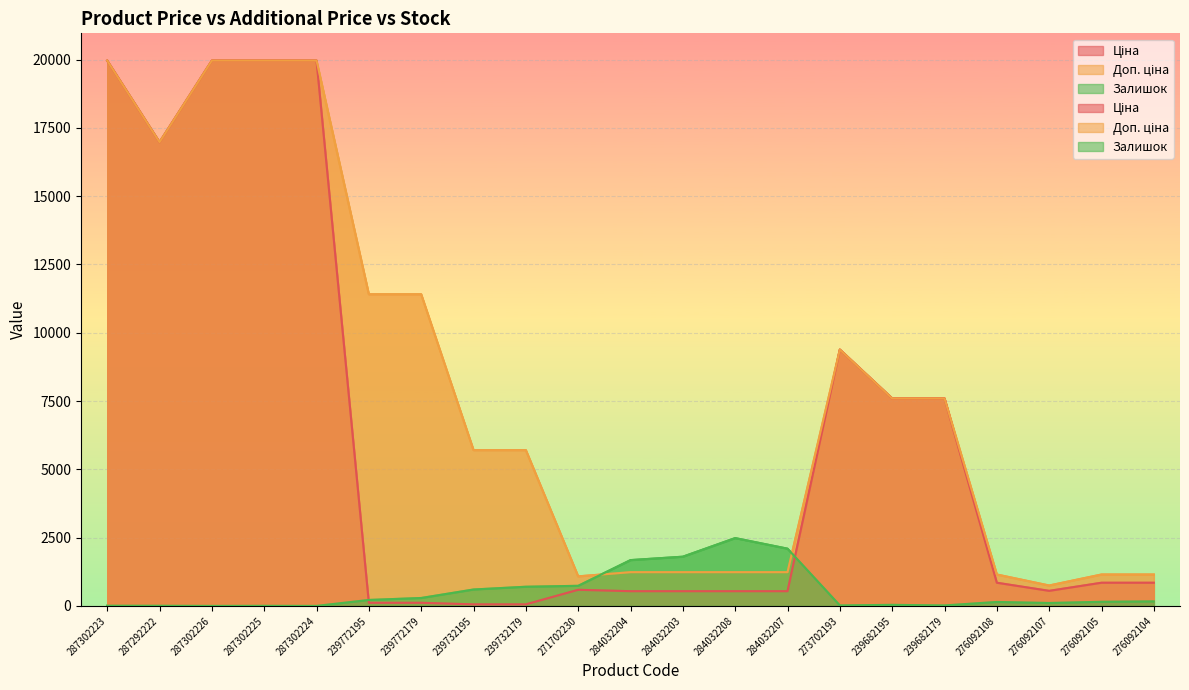

What position from the left is 276092108?

18